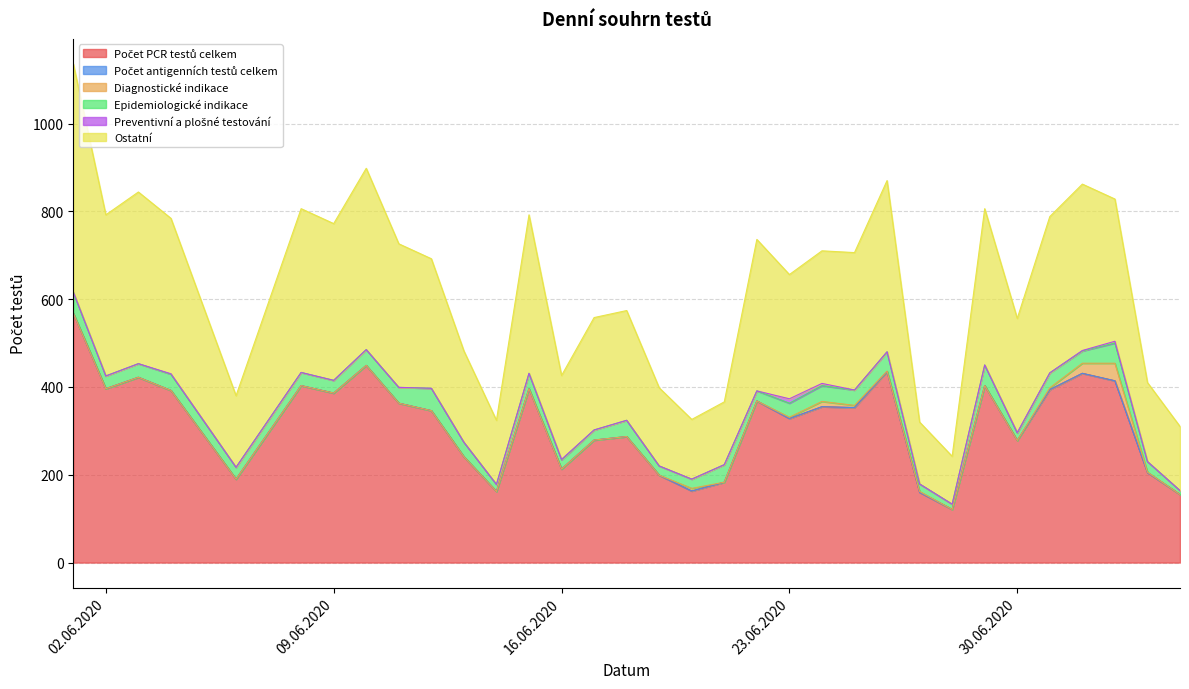

After their last crossing, which series has the higher values: Preventivní a plošné testování or Diagnostické indikace?

Diagnostické indikace